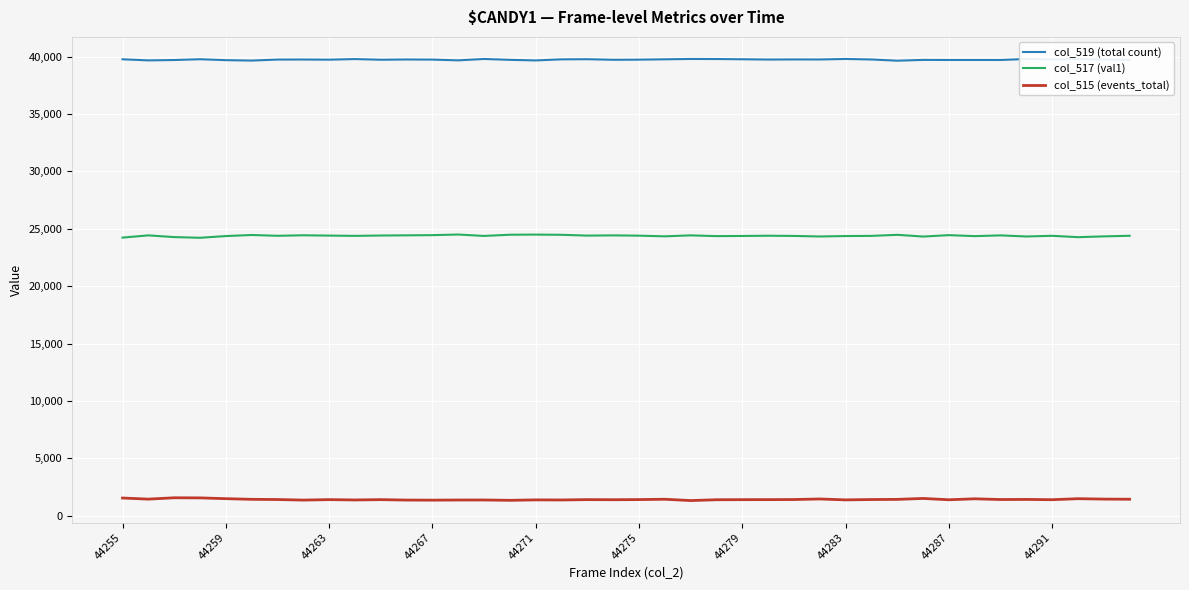

List the series in order of their peak value, lowest first.

col_515 (events_total), col_517 (val1), col_519 (total count)